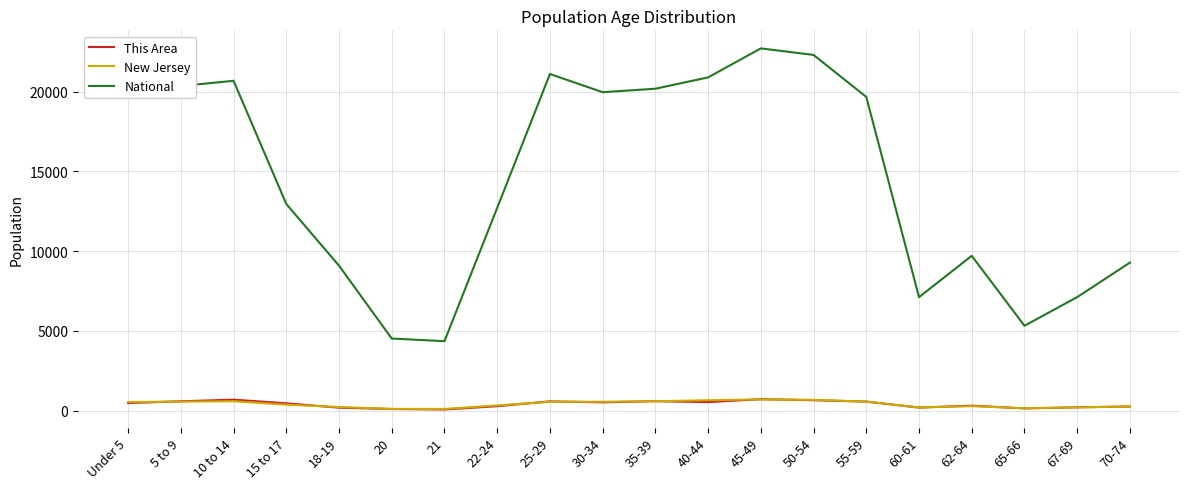

What is the maximum value shown in the chart?

22708.6